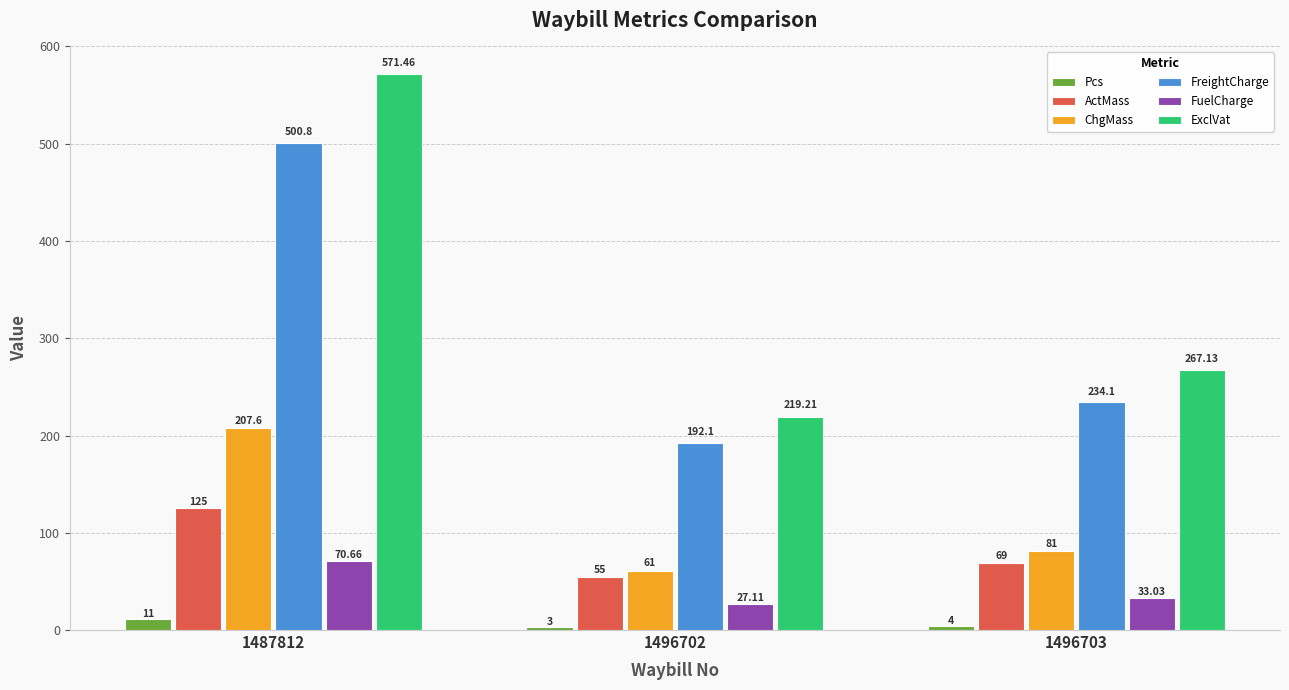

Reading left to right, what are all the values shown in this chart?

Pcs: 1487812=11.0	1496702=3.0	1496703=4.0
ActMass: 1487812=125.0	1496702=55.0	1496703=69.0
ChgMass: 1487812=207.6	1496702=61.0	1496703=81.0
FreightCharge: 1487812=500.8	1496702=192.1	1496703=234.1
FuelCharge: 1487812=70.7	1496702=27.1	1496703=33.0
ExclVat: 1487812=571.5	1496702=219.2	1496703=267.1